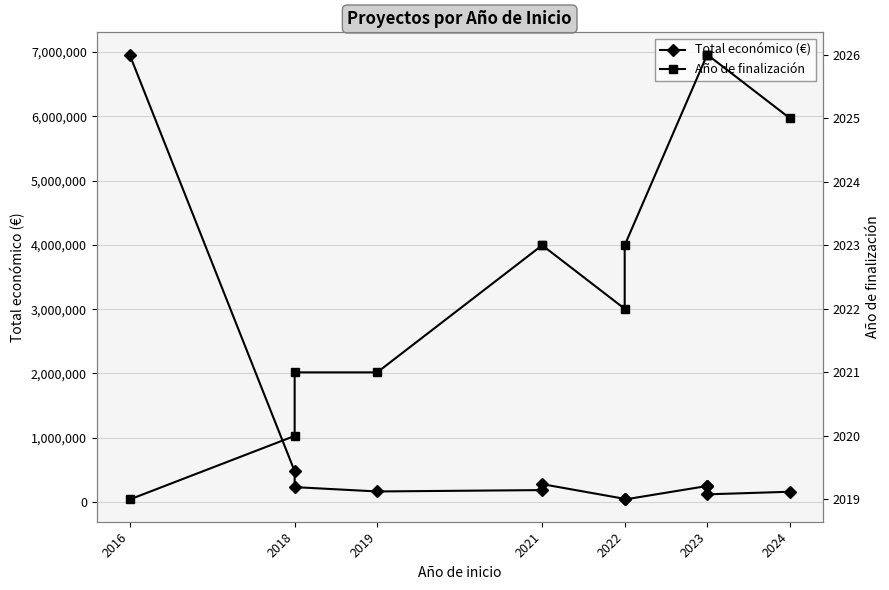

True or false: Año de finalización and Total económico (€) cross at least once.

False